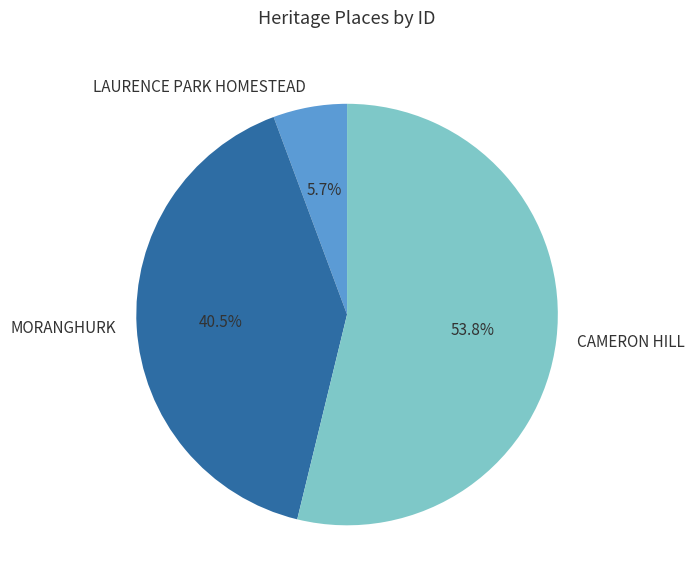

Does any single category account for the majority?

Yes